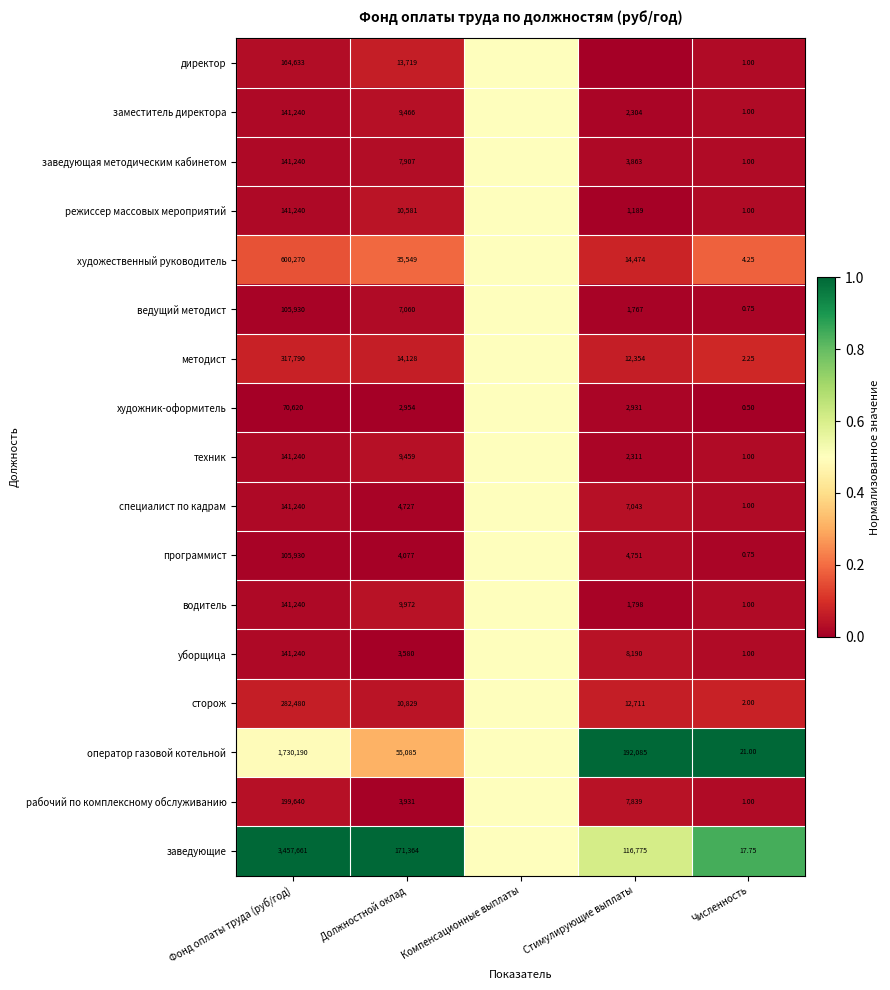

Is the value of художник-оформитель at Фонд оплаты труда (руб/год) greater than the value of художественный руководитель at Должностной оклад?

Yes